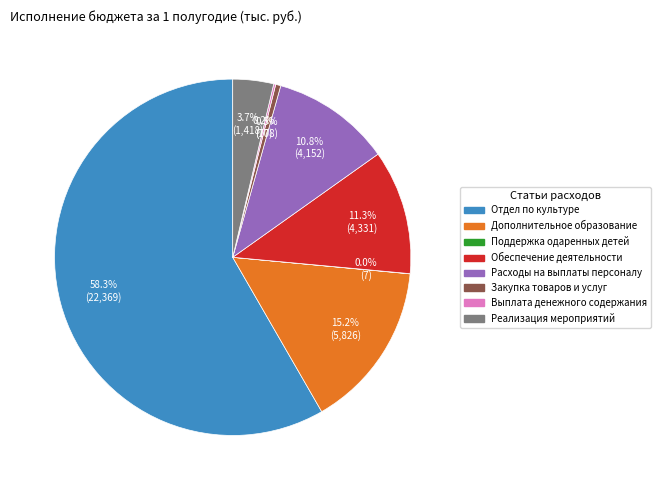

Which category has the biggest portion of the pie?

Отдел по культуре